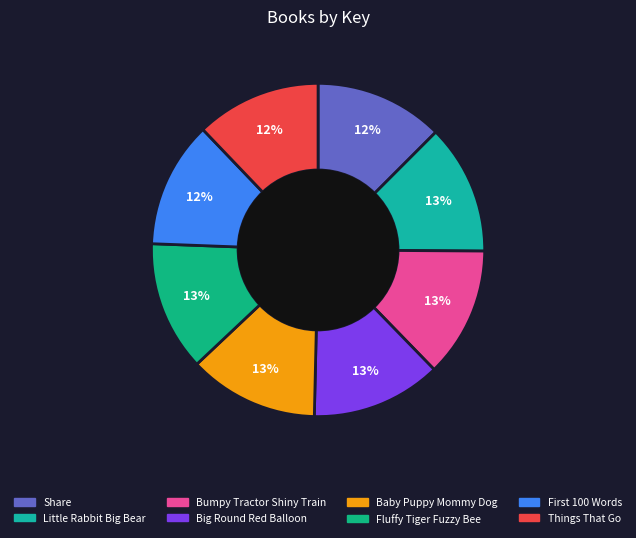

What percentage is the Little Rabbit Big Bear slice, to the nearest percent?

13%